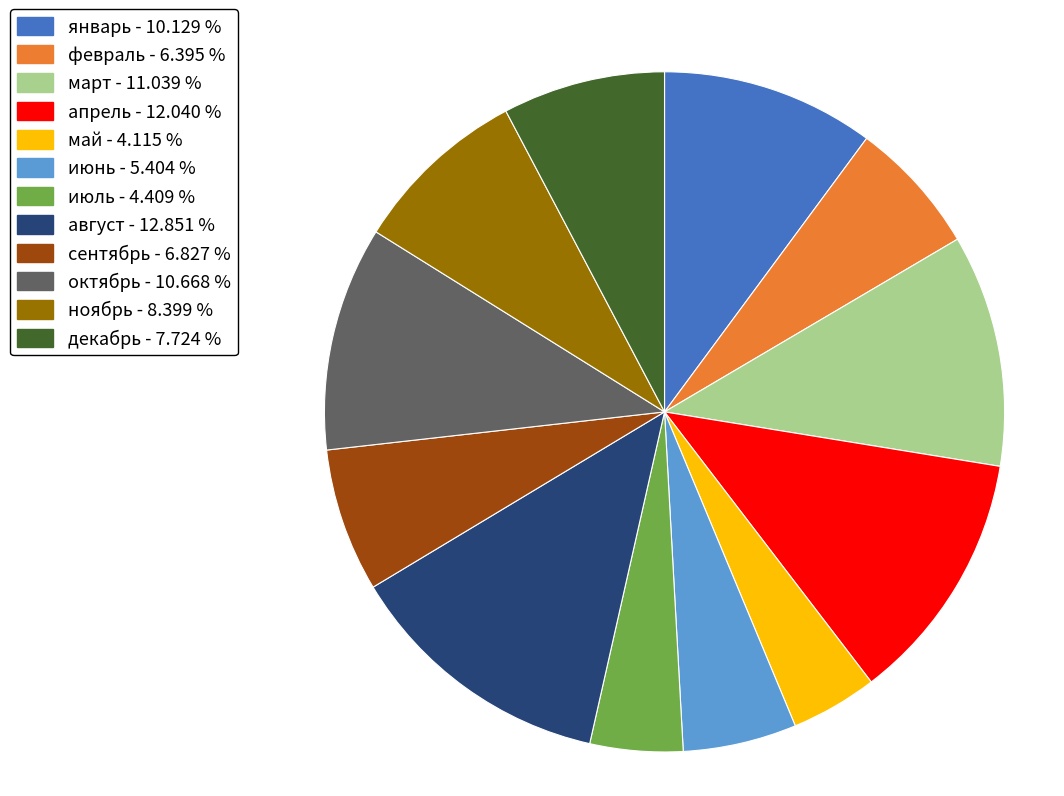

Is there a majority slice in this chart?

No